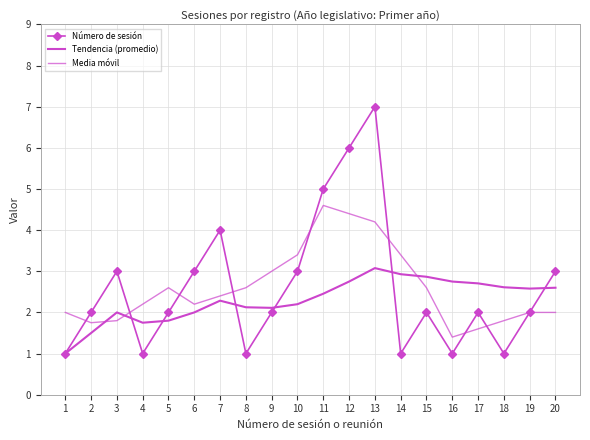

How many lines are shown in the chart?

3